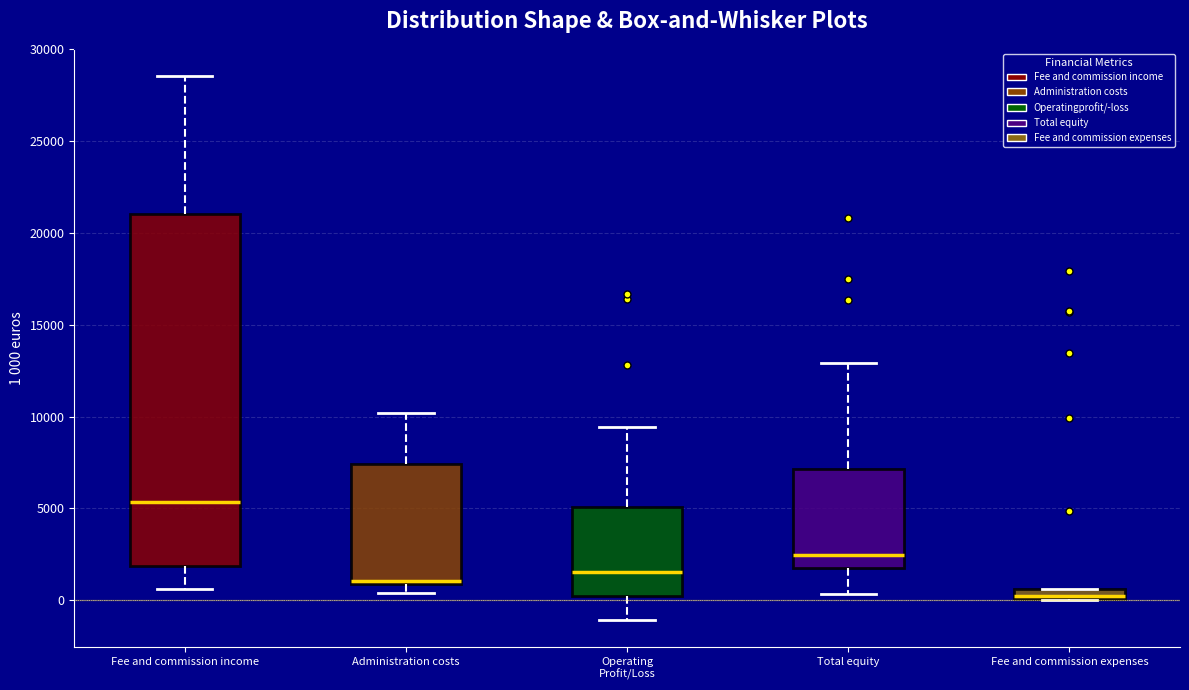

Which box's median line is the lowest?

Fee and commission expenses